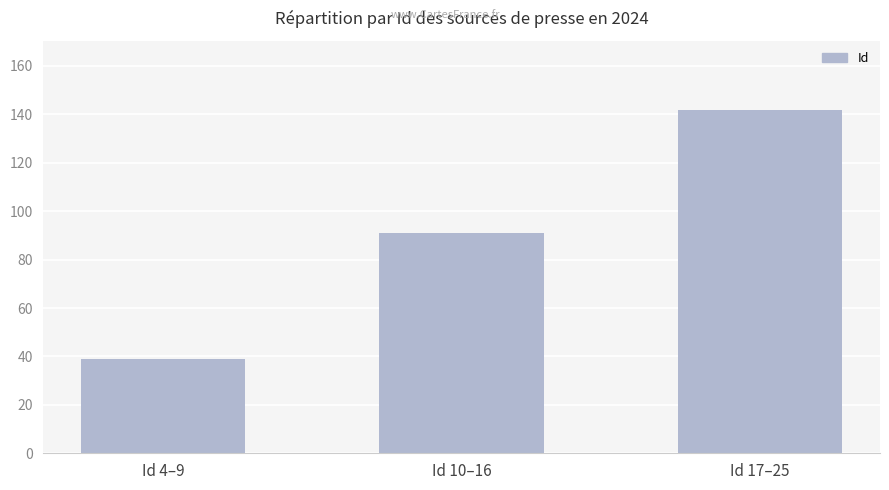

Between Id 17–25 and Id 10–16, which is larger?

Id 17–25